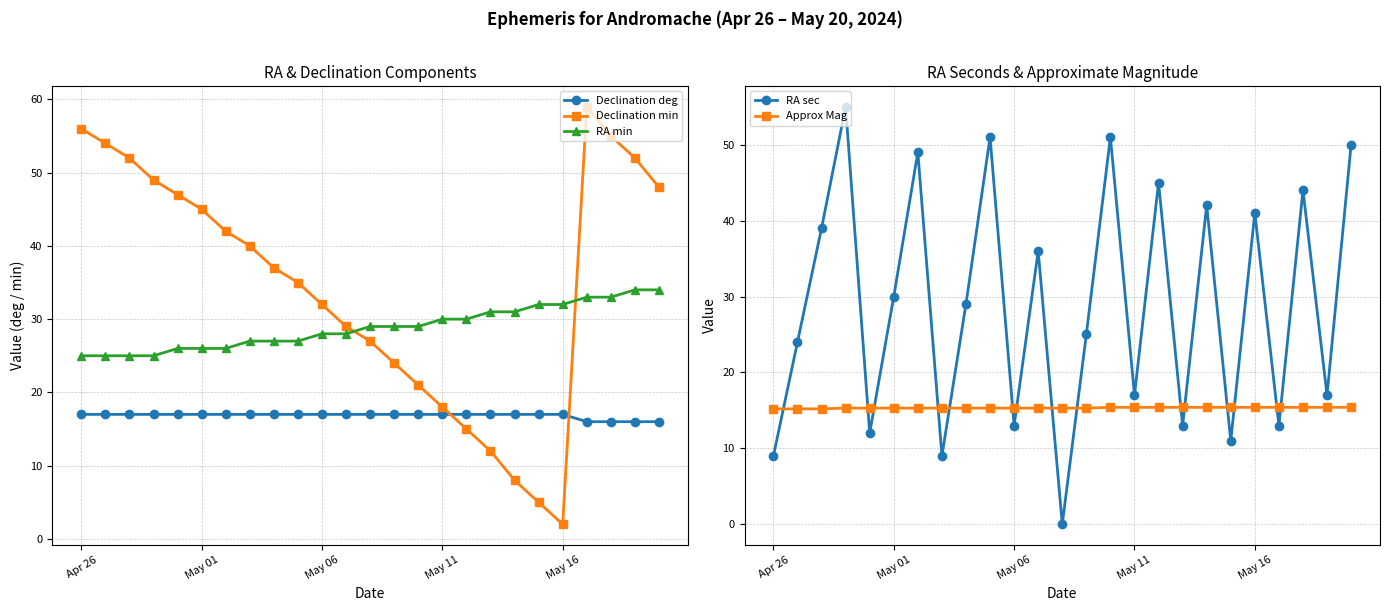

Reading right to left, transcribe all the data shown in this chart.

Declination deg: 16.0	16.0	16.0	16.0	17.0	17.0	17.0	17.0	17.0	17.0	17.0	17.0	17.0	17.0	17.0	17.0	17.0	17.0	17.0	17.0	17.0	17.0	17.0	17.0	17.0
Declination min: 48.0	52.0	55.0	59.0	2.0	5.0	8.0	12.0	15.0	18.0	21.0	24.0	27.0	29.0	32.0	35.0	37.0	40.0	42.0	45.0	47.0	49.0	52.0	54.0	56.0
RA min: 34.0	34.0	33.0	33.0	32.0	32.0	31.0	31.0	30.0	30.0	29.0	29.0	29.0	28.0	28.0	27.0	27.0	27.0	26.0	26.0	26.0	25.0	25.0	25.0	25.0
RA sec: 50.0	17.0	44.0	13.0	41.0	11.0	42.0	13.0	45.0	17.0	51.0	25.0	0.0	36.0	13.0	51.0	29.0	9.0	49.0	30.0	12.0	55.0	39.0	24.0	9.0
Approx Mag: 15.4	15.4	15.4	15.4	15.4	15.4	15.4	15.4	15.4	15.4	15.4	15.3	15.3	15.3	15.3	15.3	15.3	15.3	15.3	15.3	15.3	15.3	15.2	15.2	15.2